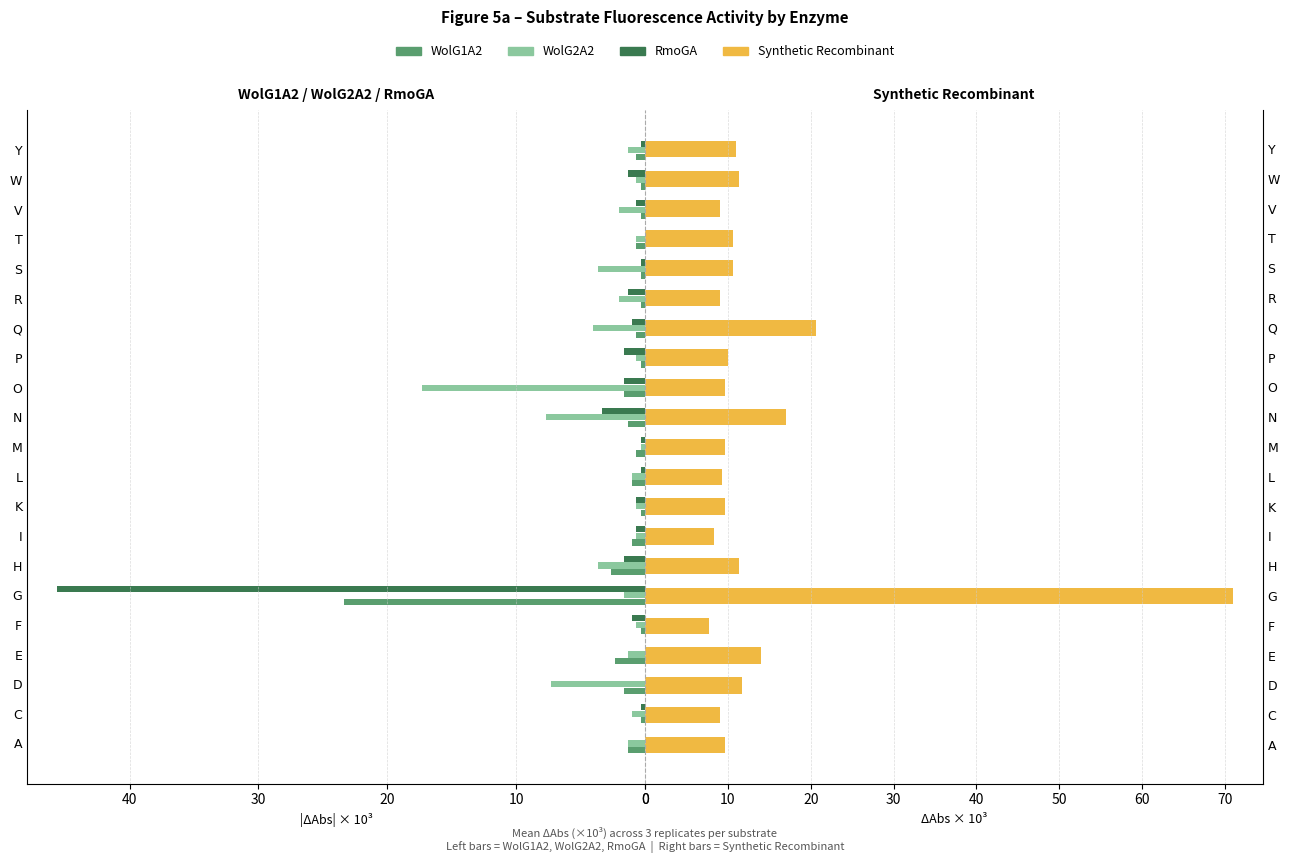

Which series has the largest total across all categories?

Synthetic Recombinant